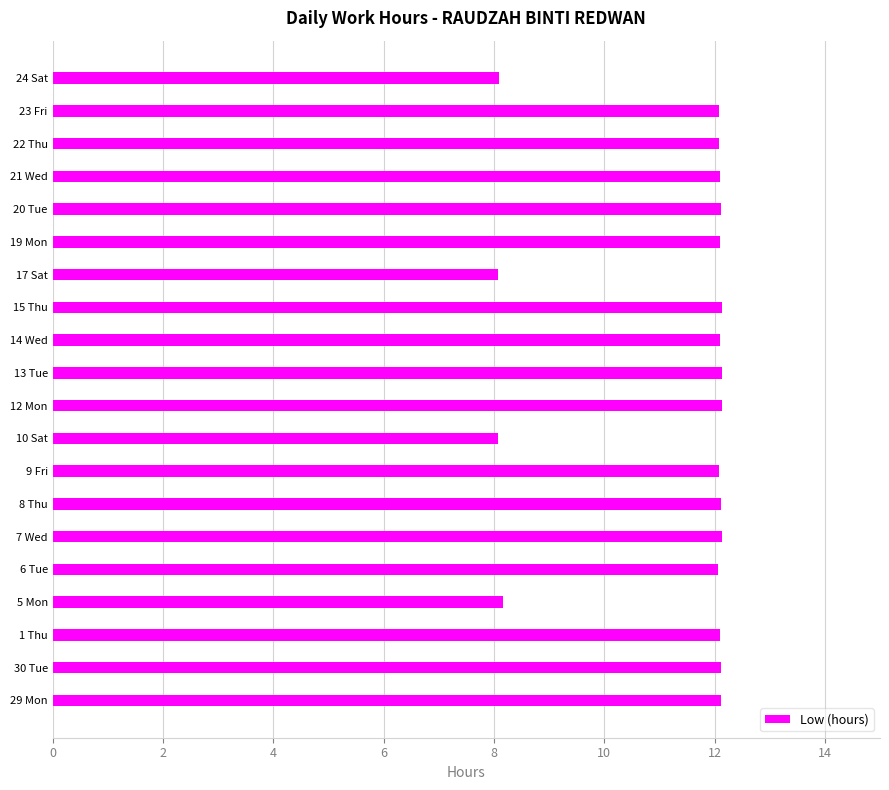

How many values exceed 12?

16